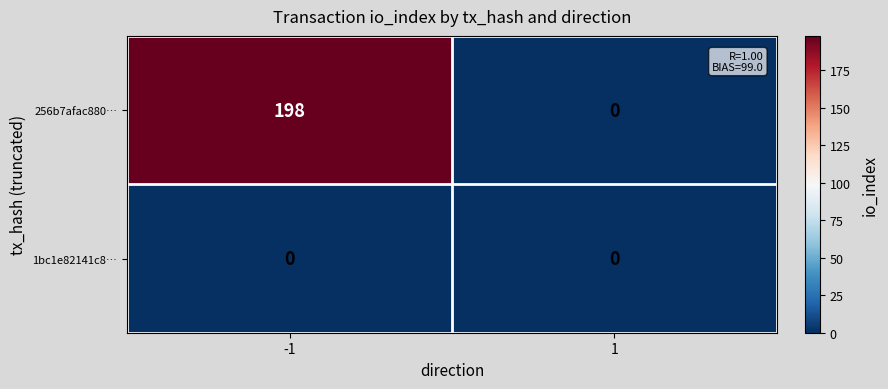

How many distinct data groups are displayed?

2